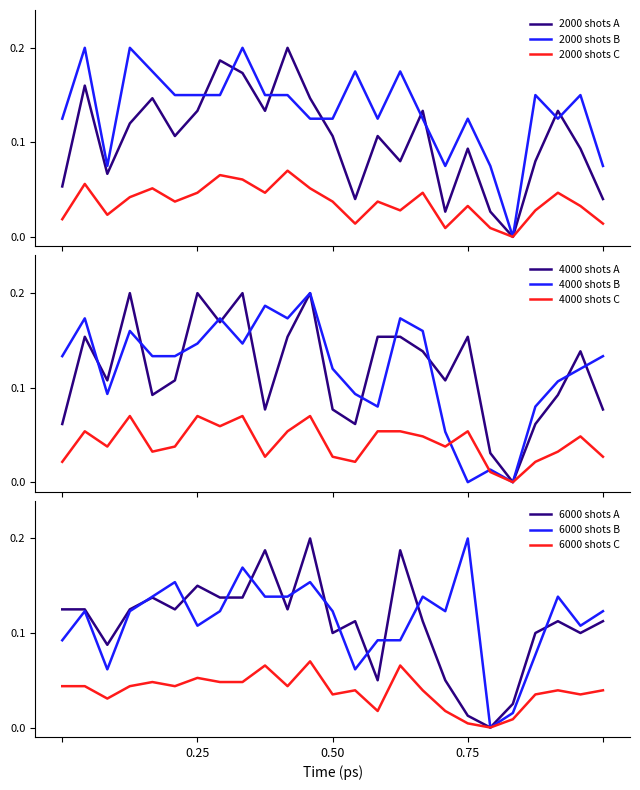

The value of Rute 12 at 2017-08 is 0.1. True or false?

False